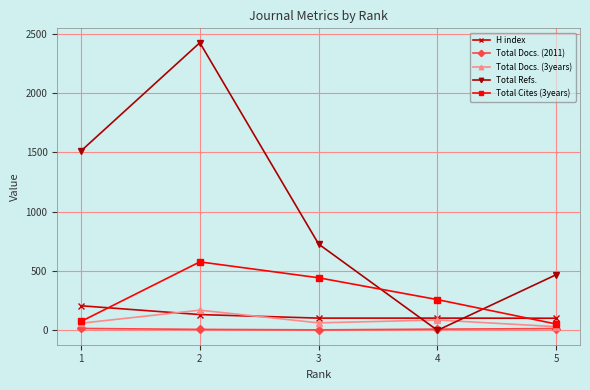

In Total Cites (3years), how many points are higher than both neighbors (excluding endpoints)?

1